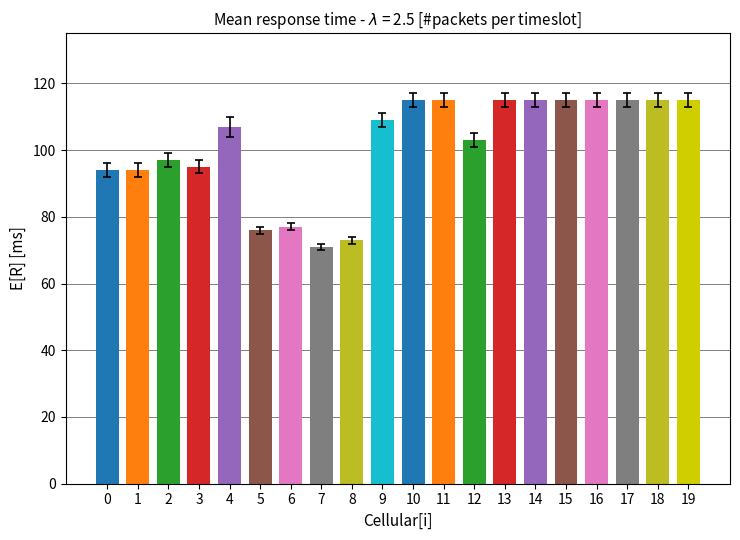

What is the difference between the maximum and second lowest values in the RPT_LEN series?

42